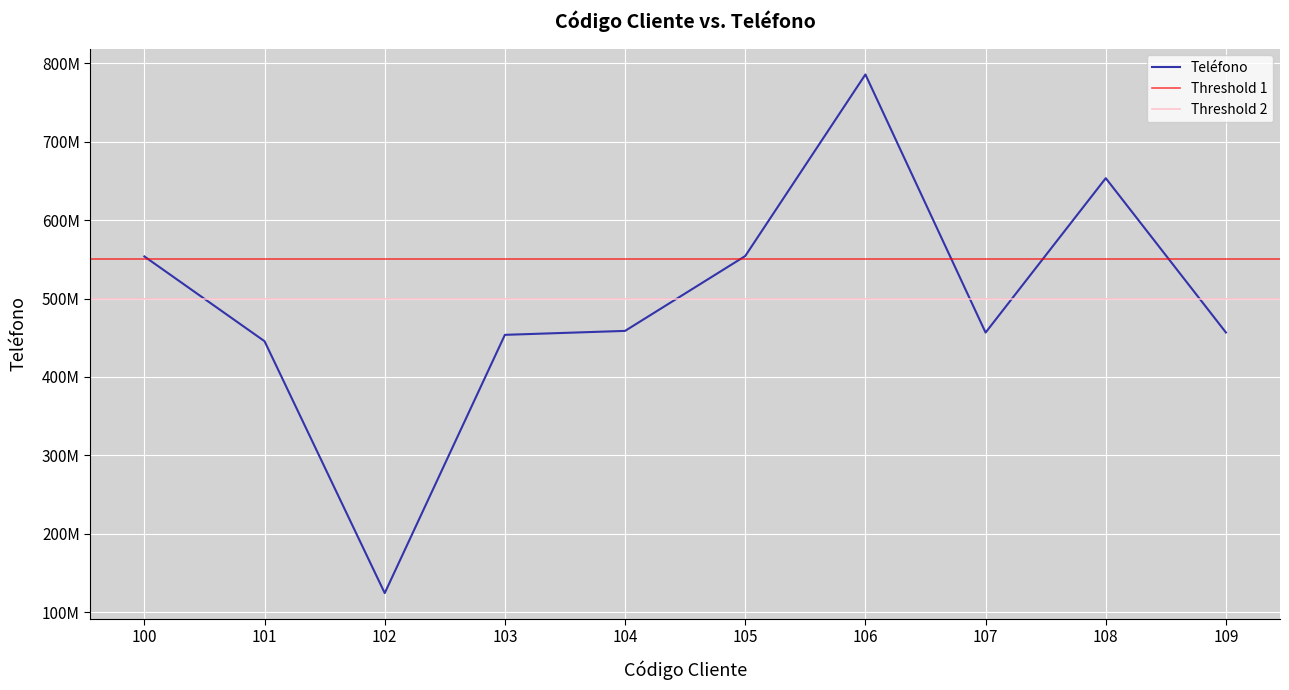

What is the change in value from 102 to 109?

+33215223